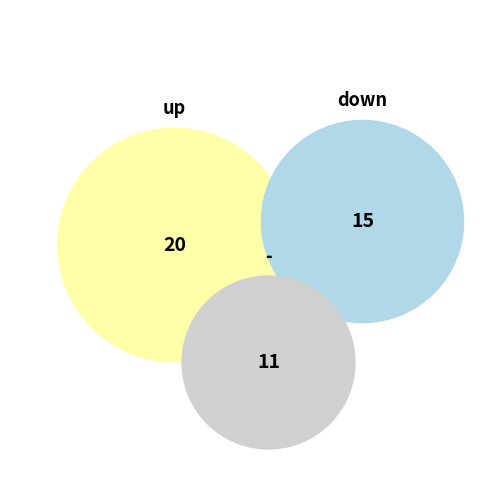

Between - and up, which is larger?

up